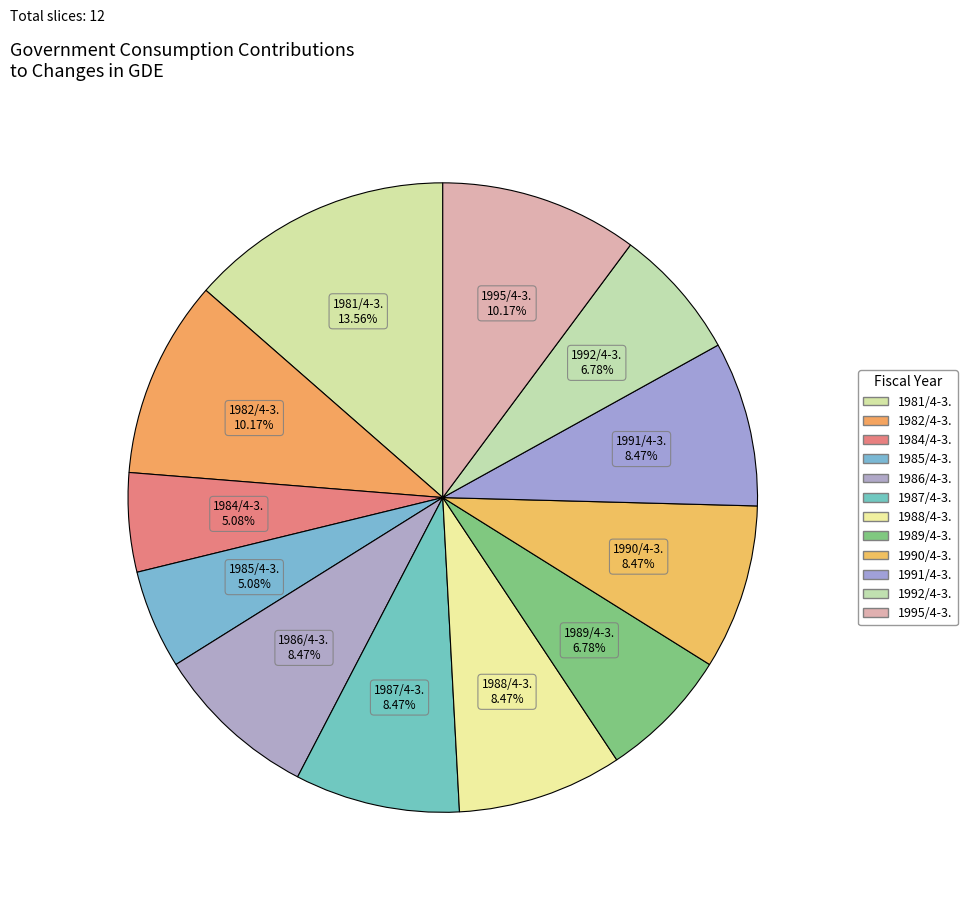

How many segments does this pie chart have?

12